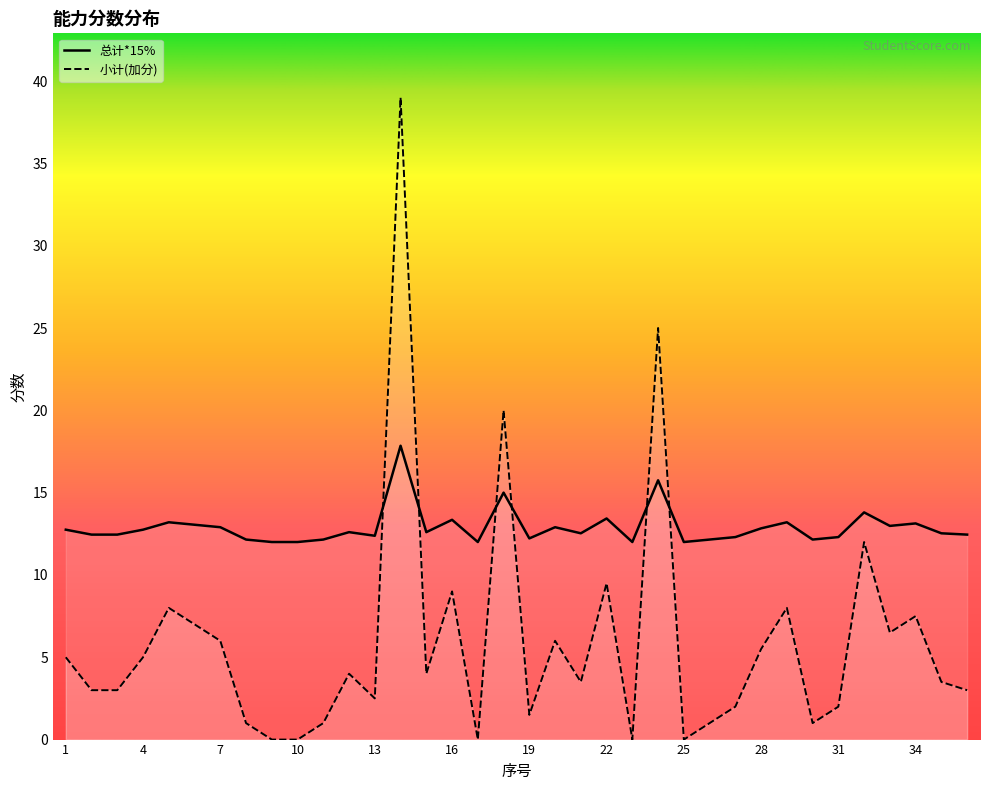

After their last crossing, which series has the higher values: 总计*15% or 小计(加分)?

总计*15%